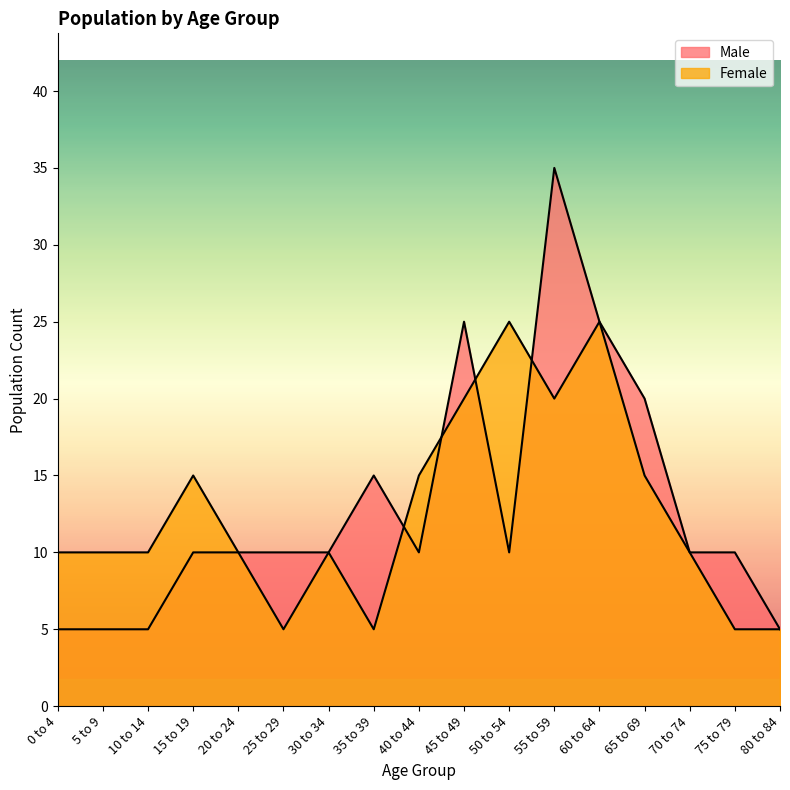

At how many categories does at least one series exceed 23?

4